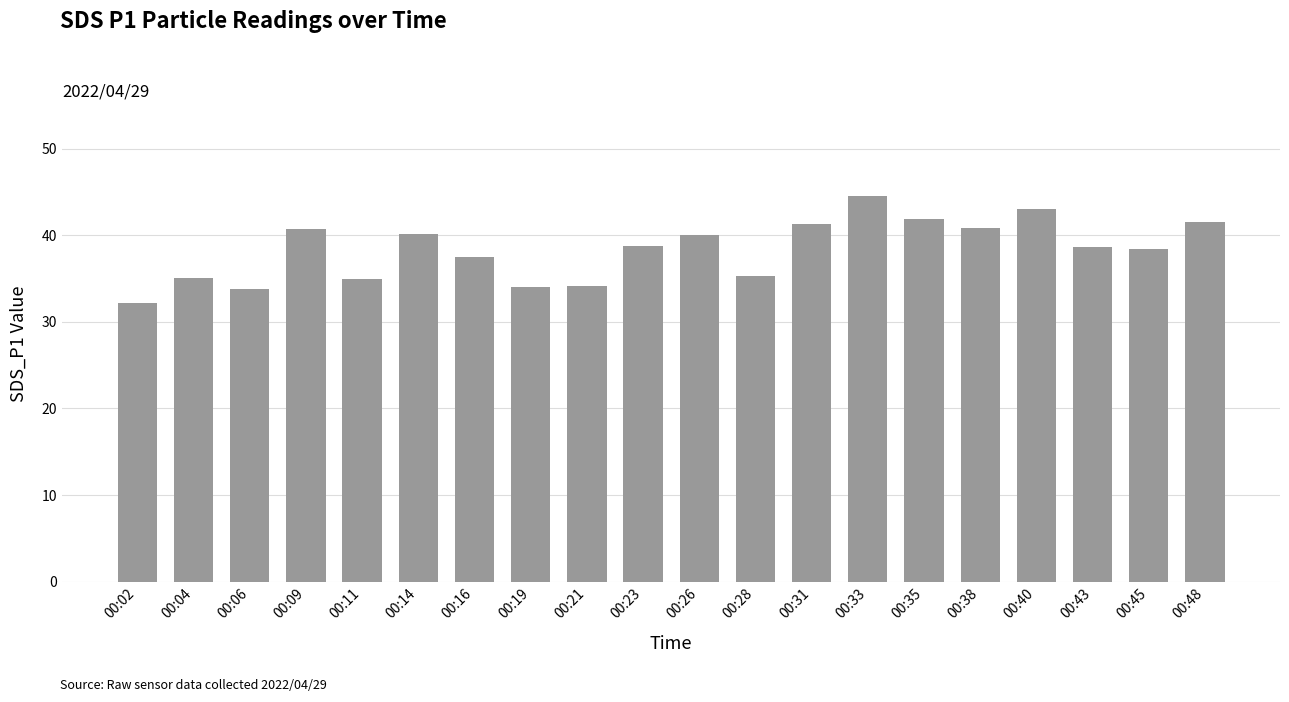

Count the number of data series in this chart.

1